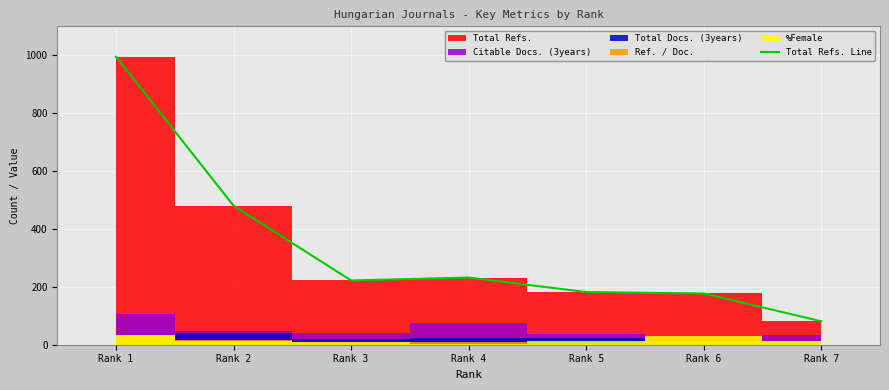

What value does the data have at Rank 5, to the nearest 50?

200